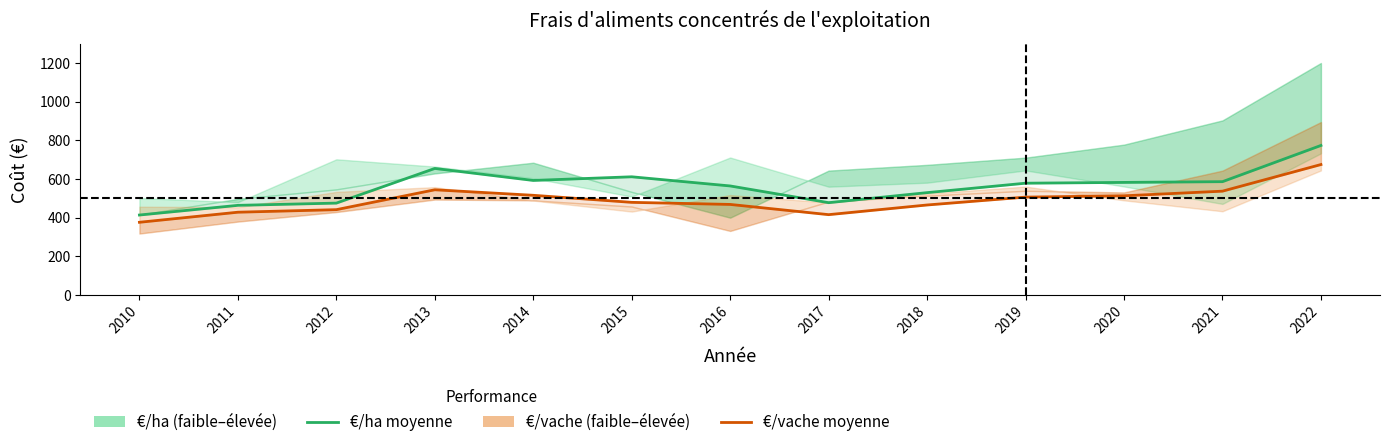

How many data points in Performance moyenne (€/vache) are above 478?

7